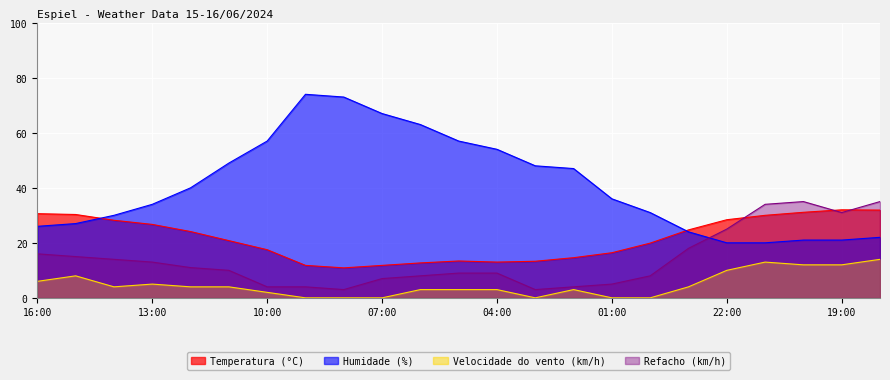

Where is the first local minimum for Refacho (km/h)?

08:00